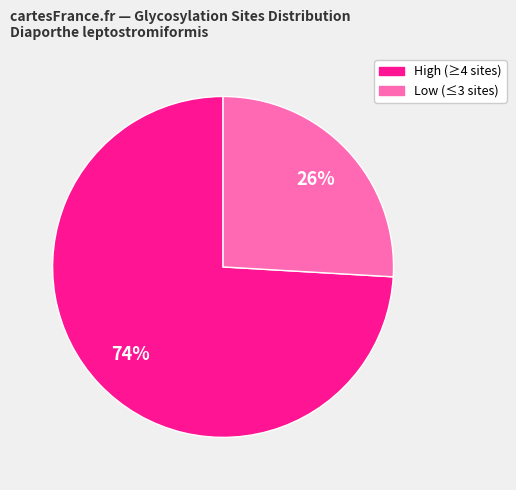

Does any single category account for the majority?

Yes